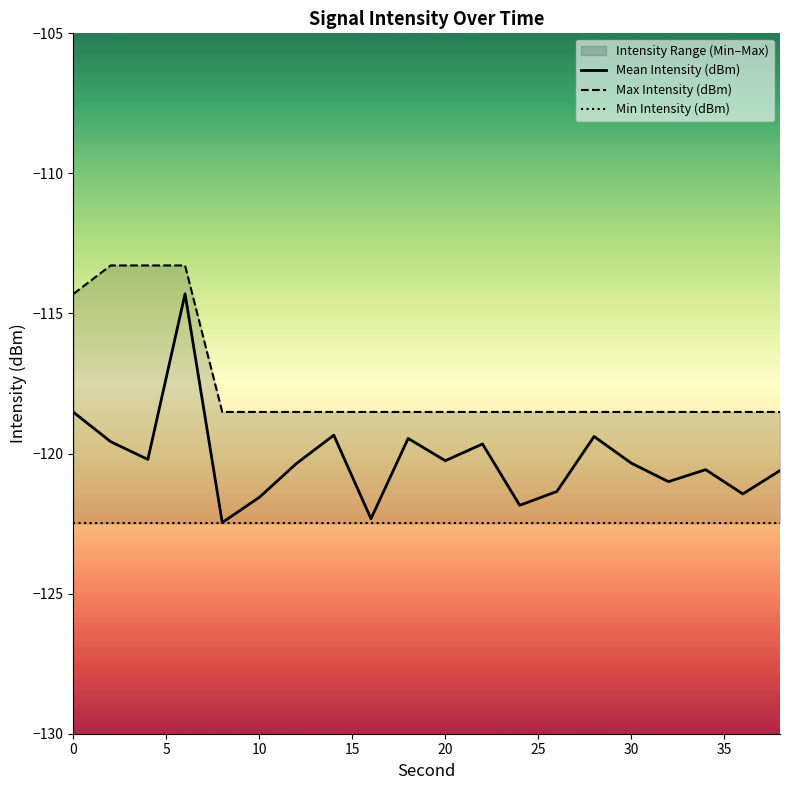

True or false: Mean Intensity (dBm) and Max Intensity (dBm) intersect in this chart.

False